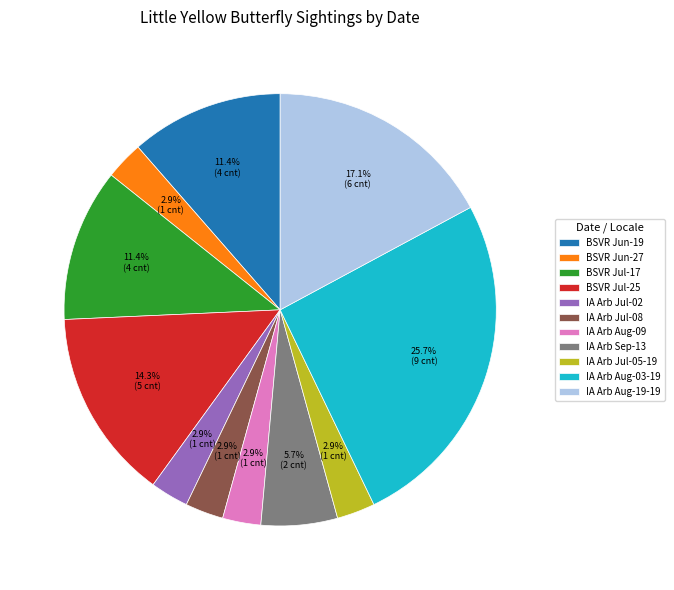

Between IA Arb Aug-19-19 and IA Arb Jul-08, which is larger?

IA Arb Aug-19-19